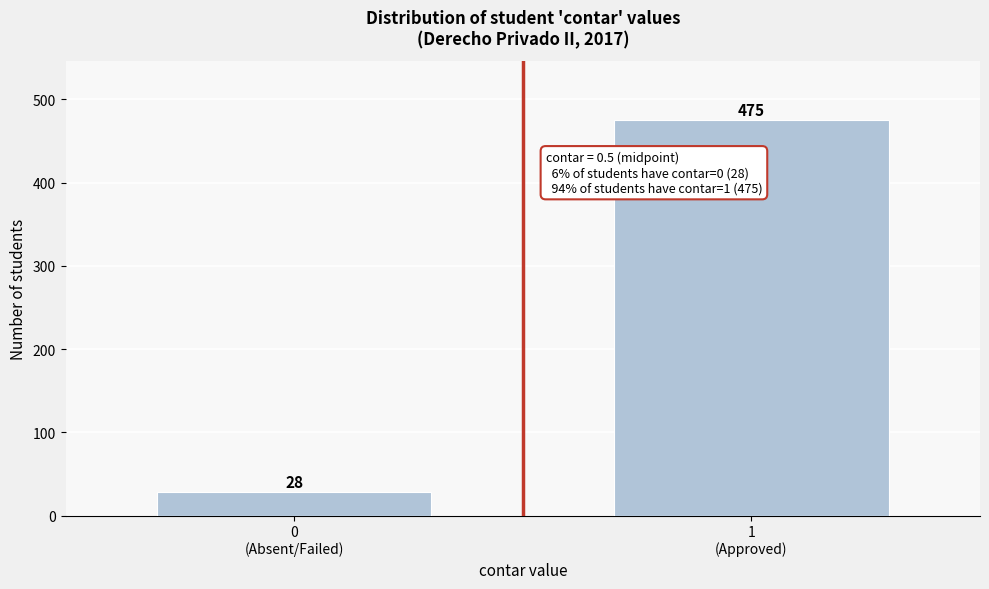

Reading right to left, transcribe all the data shown in this chart.

475	28